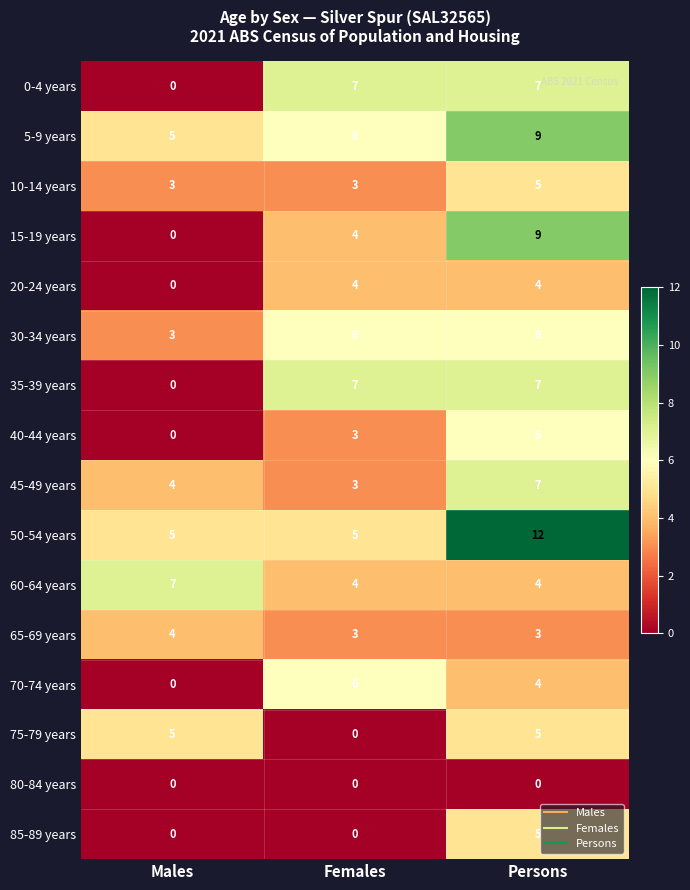

What is the total value across all series at Females?

61